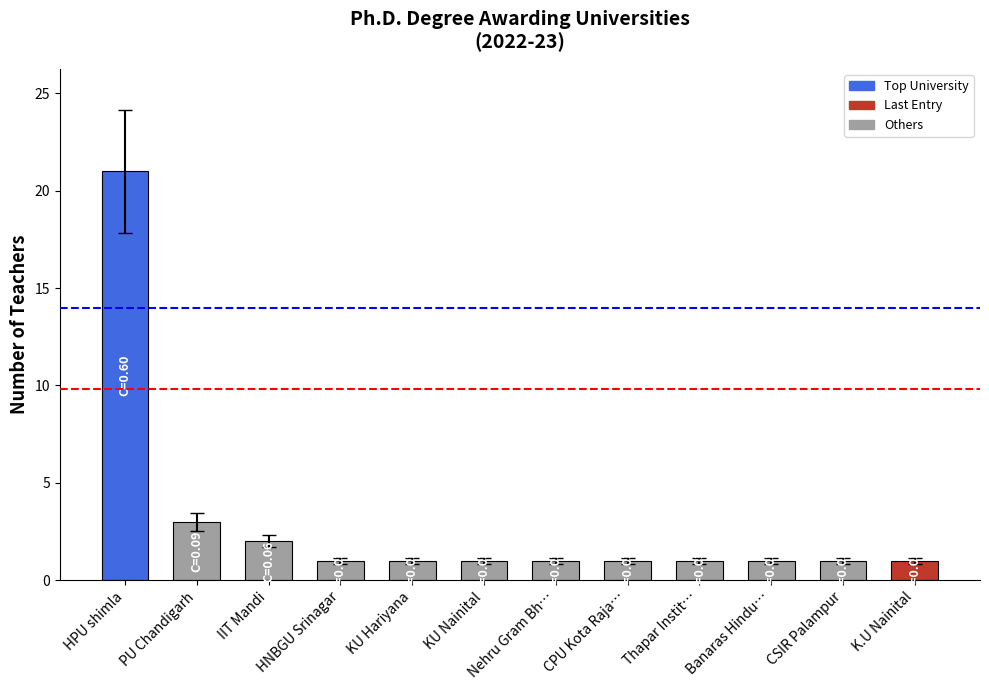

What is the value of the 7th bar from the left?

1